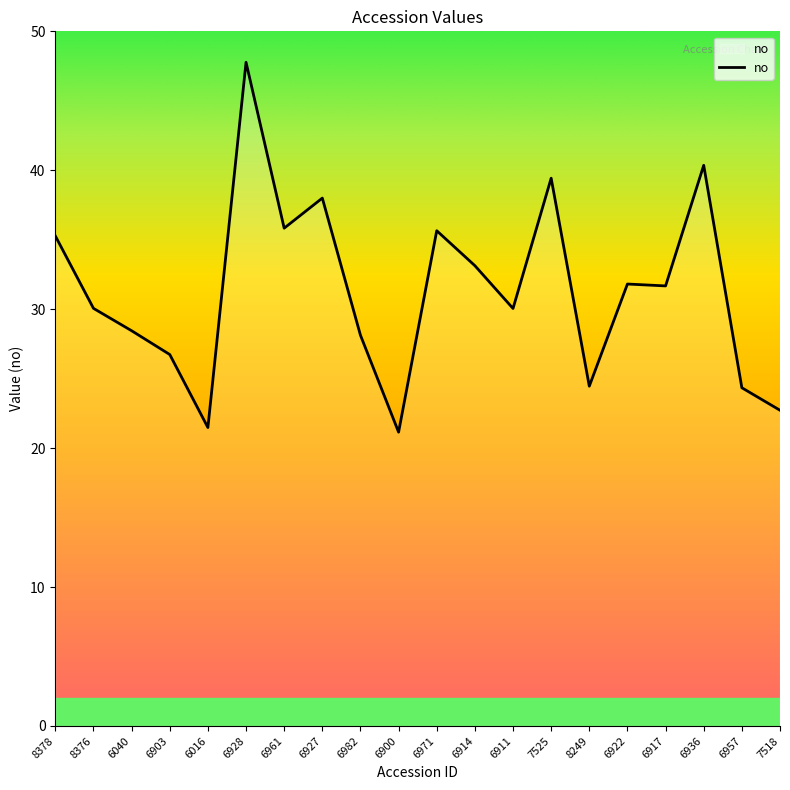

What is the ratio of the value at 8378 to the value at 6016?

1.6